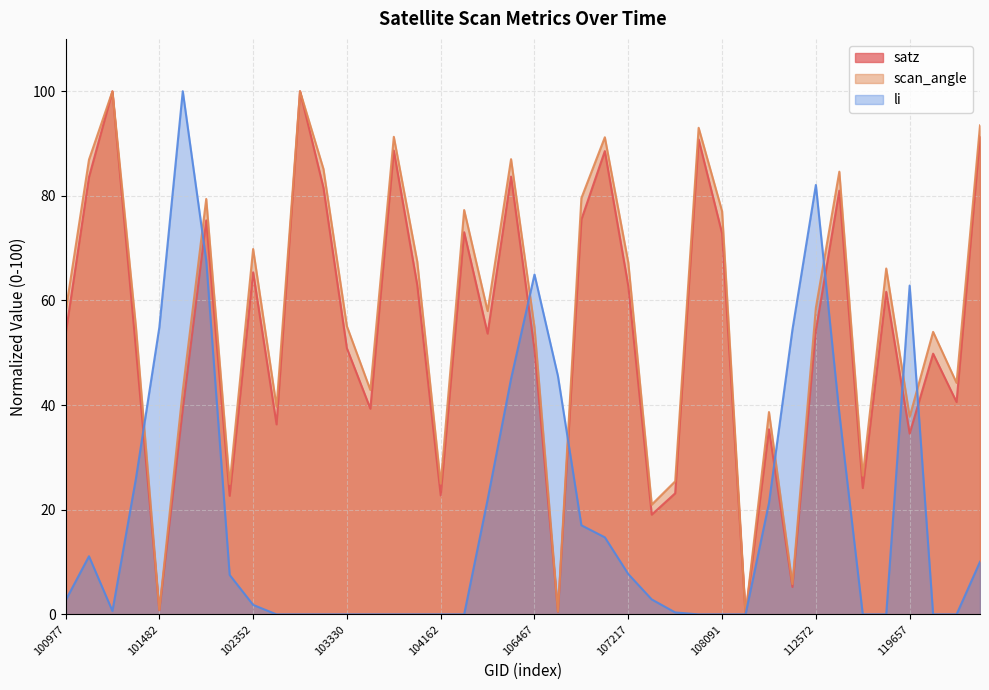

Reading left to right, what are all the values shown in this chart?

satz: 100977=53.5	101102=83.6	101111=100.0	101357=50.8	101482=0.8	101605=39.2	101728=75.3	102232=22.7	102352=65.4	102724=36.3	103092=100.0	103211=81.5	103330=50.9	103566=39.3	103811=88.7	103928=63.0	104162=22.7	104522=73.0	105916=53.7	106098=83.7	106467=50.7	106642=0.5	106863=75.5	107043=88.6	107217=62.8	107388=19.1	107562=23.1	107911=90.8	108091=72.8	109321=0.0	112234=35.4	112405=5.3	112572=54.3	112917=81.0	114260=24.2	115819=61.7	119657=34.6	134402=49.8	137796=40.6	142253=91.4
scan_angle: 100977=57.8	101102=86.9	101111=100.0	101357=55.1	101482=0.9	101605=42.8	101728=79.4	102232=24.9	102352=69.8	102724=39.7	103092=100.0	103211=85.1	103330=55.1	103566=42.9	103811=91.3	103928=67.4	104162=25.0	104522=77.3	105916=58.0	106098=87.0	106467=54.9	106642=0.6	106863=79.6	107043=91.2	107217=67.3	107388=21.0	107562=25.4	107911=93.0	108091=77.1	109321=0.0	112234=38.7	112405=5.8	112572=58.6	112917=84.6	114260=26.5	115819=66.1	119657=37.8	134402=54.0	137796=44.2	142253=93.5
li: 100977=2.7	101102=11.1	101111=0.7	101357=25.9	101482=54.8	101605=100.0	101728=67.7	102232=7.5	102352=1.8	102724=0.0	103092=0.0	103211=0.0	103330=0.0	103566=0.0	103811=0.0	103928=0.0	104162=0.0	104522=0.0	105916=21.9	106098=45.0	106467=65.0	106642=45.6	106863=17.0	107043=14.7	107217=7.7	107388=2.9	107562=0.4	107911=0.0	108091=0.0	109321=0.0	112234=21.3	112405=54.4	112572=82.1	112917=38.4	114260=0.0	115819=0.0	119657=62.9	134402=0.0	137796=0.0	142253=10.1